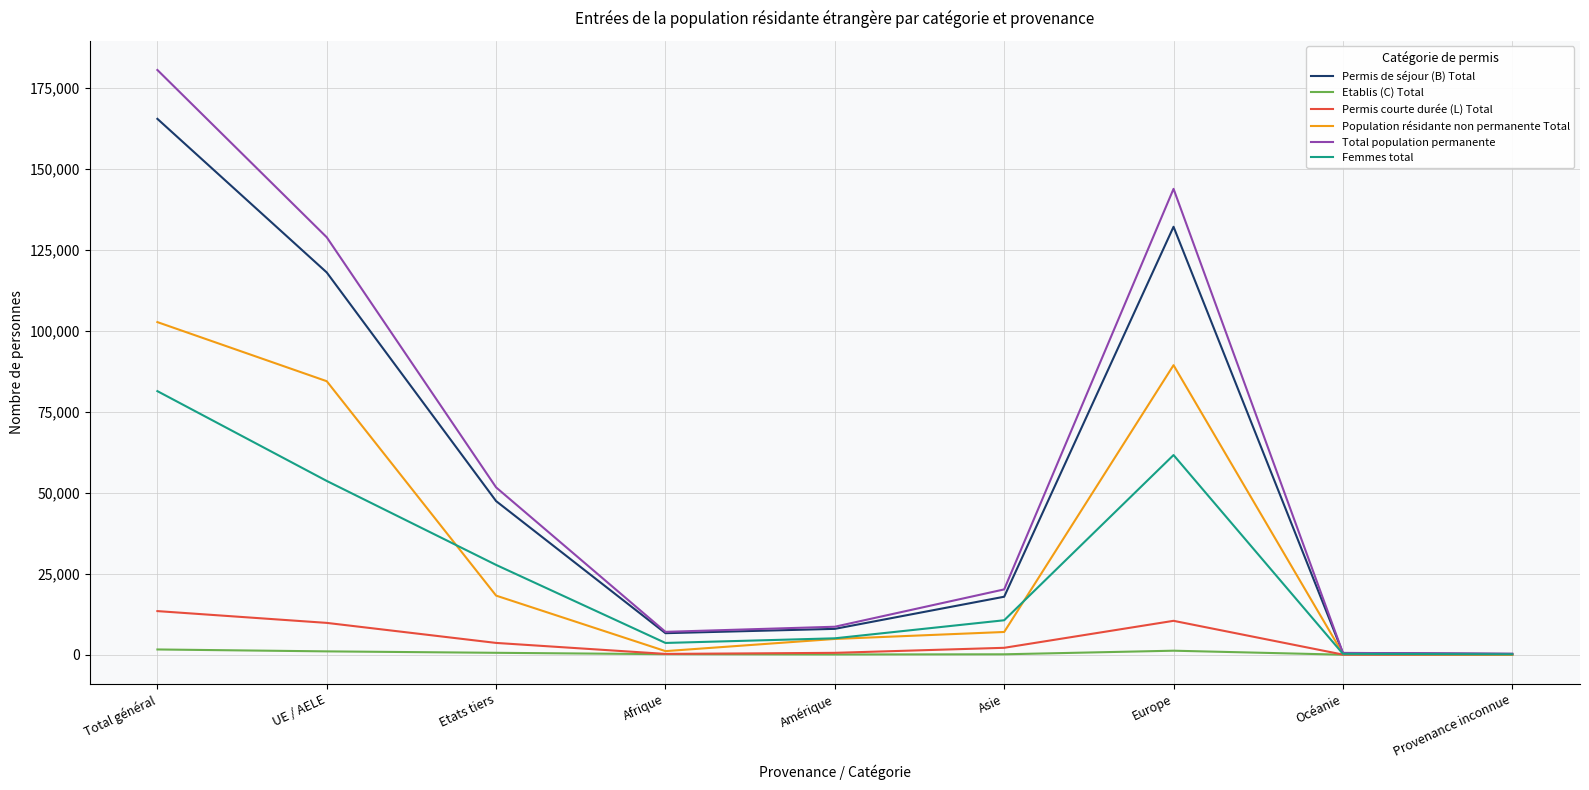

How many distinct data groups are displayed?

6